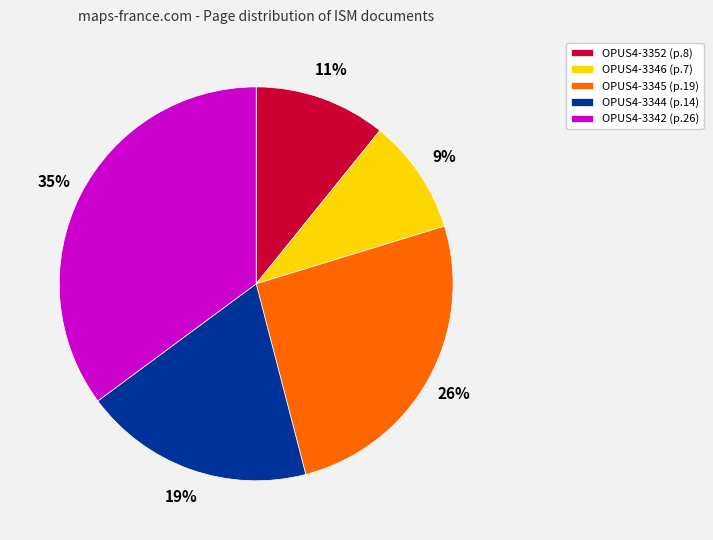

True or false: OPUS4-3346 accounts for 9% of the total.

True